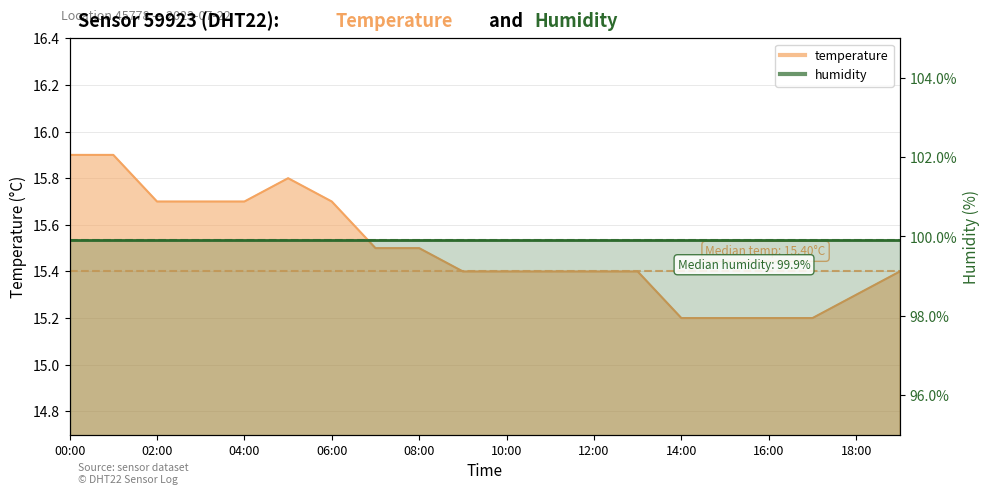

What position from the right is 03:00?

17